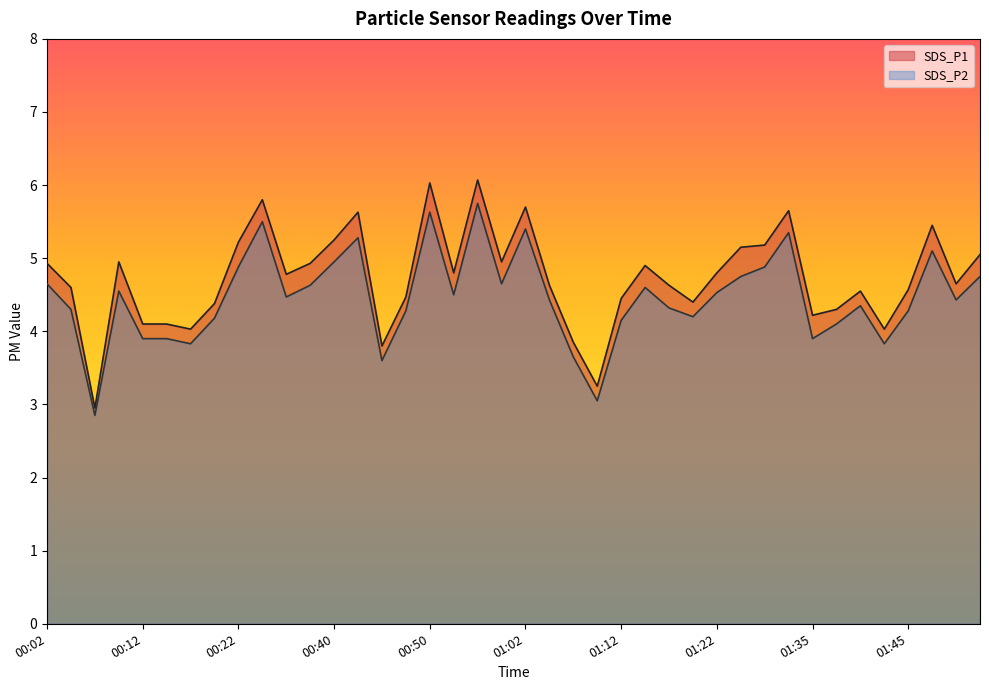

What is the total value across all series at 01:17?

8.9